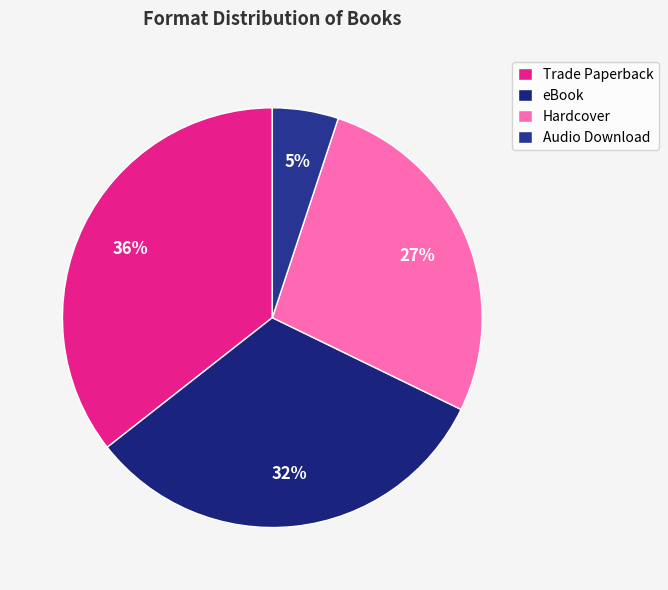

To the nearest percent, what is the difference between the eBook and Hardcover slice percentages?

5%